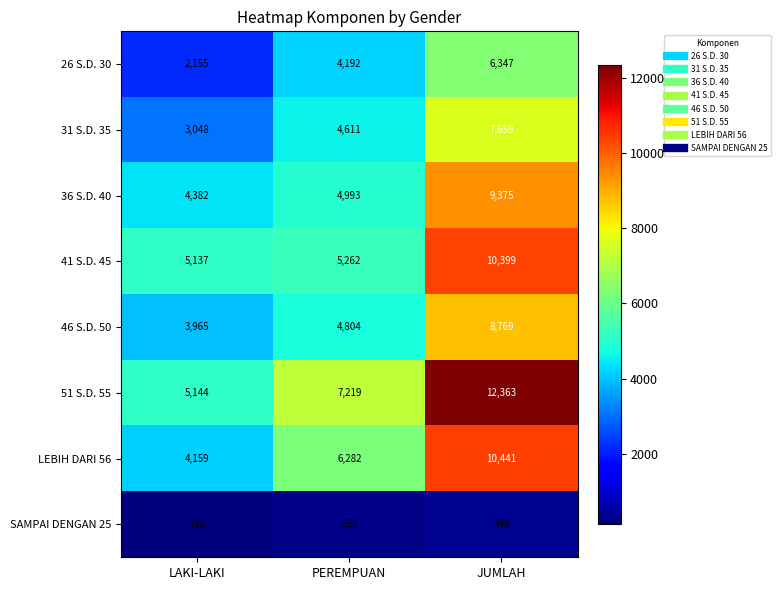

Which series changed the most between LAKI-LAKI and PEREMPUAN?

LEBIH DARI 56